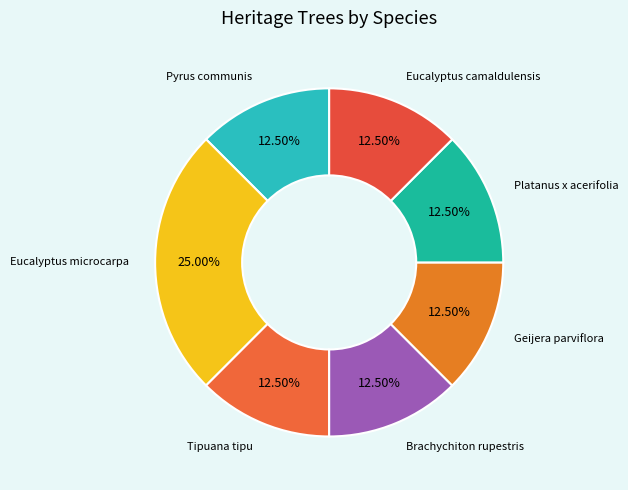

How many segments does this pie chart have?

7